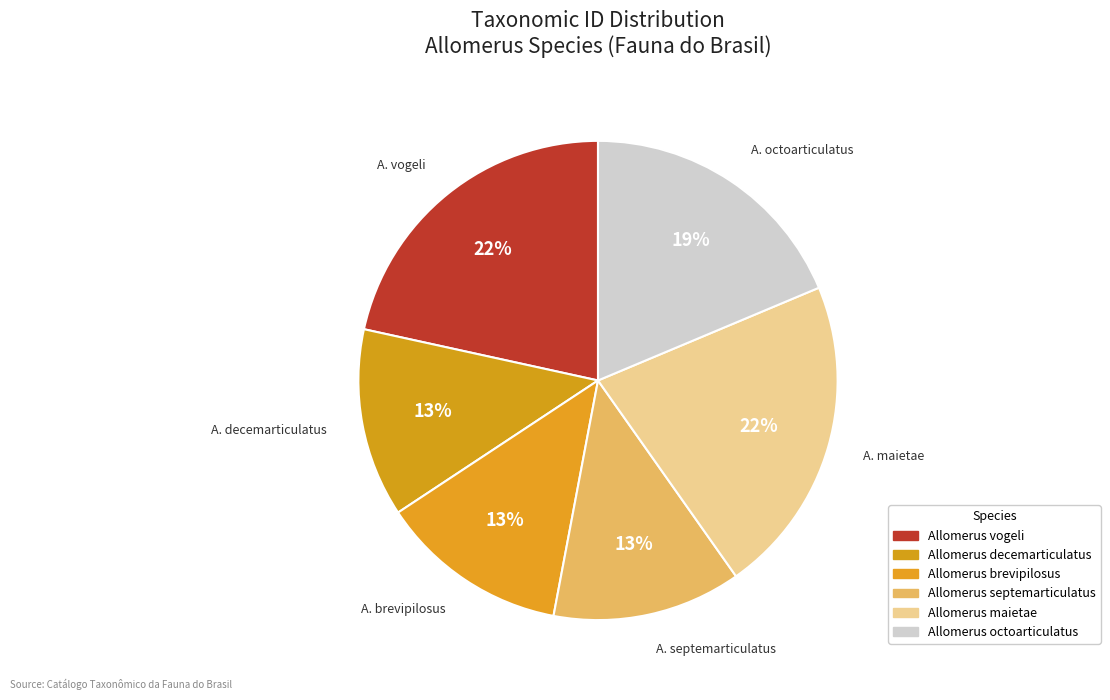

How many segments does this pie chart have?

6